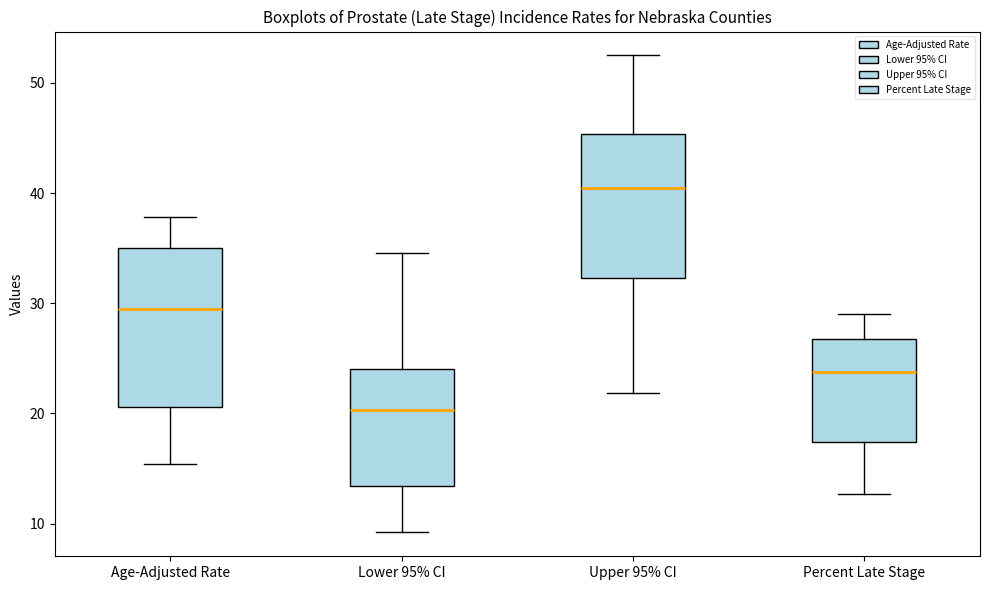

Reading left to right, transcribe this box plot: for each box, give where its median line is, the range the box spans, and where its two whiskers end, as read against the y-axis. The values are not printed on the chart, so give them approximately, as read against the axis.

Age-Adjusted Rate: median 30, box 21 to 35, whiskers 15 to 38
Lower 95% CI: median 20, box 13 to 24, whiskers 9 to 35
Upper 95% CI: median 41, box 32 to 45, whiskers 22 to 53
Percent Late Stage: median 24, box 17 to 27, whiskers 13 to 29